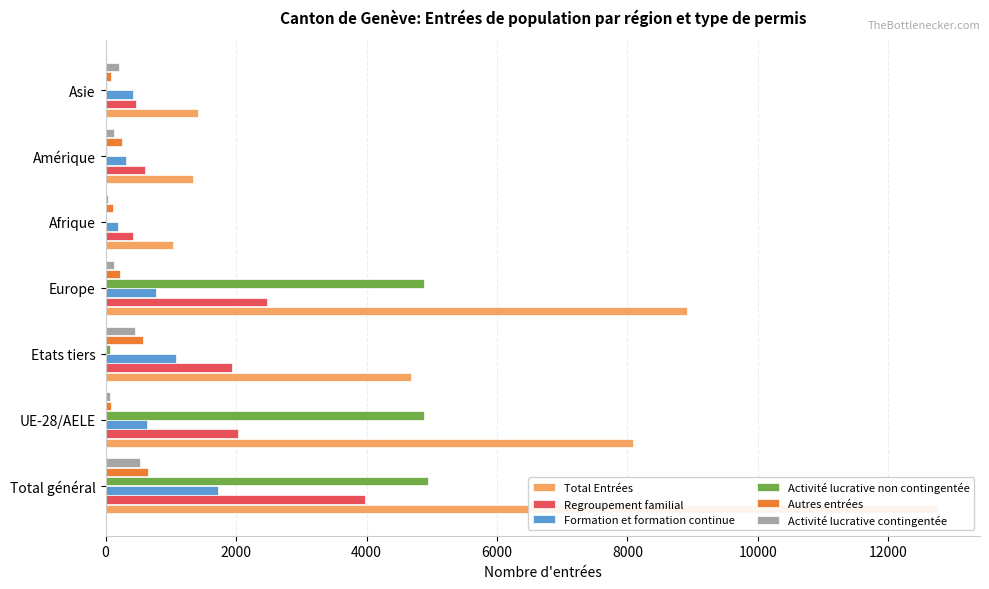

Read the Regroupement familial value at Amérique.

597